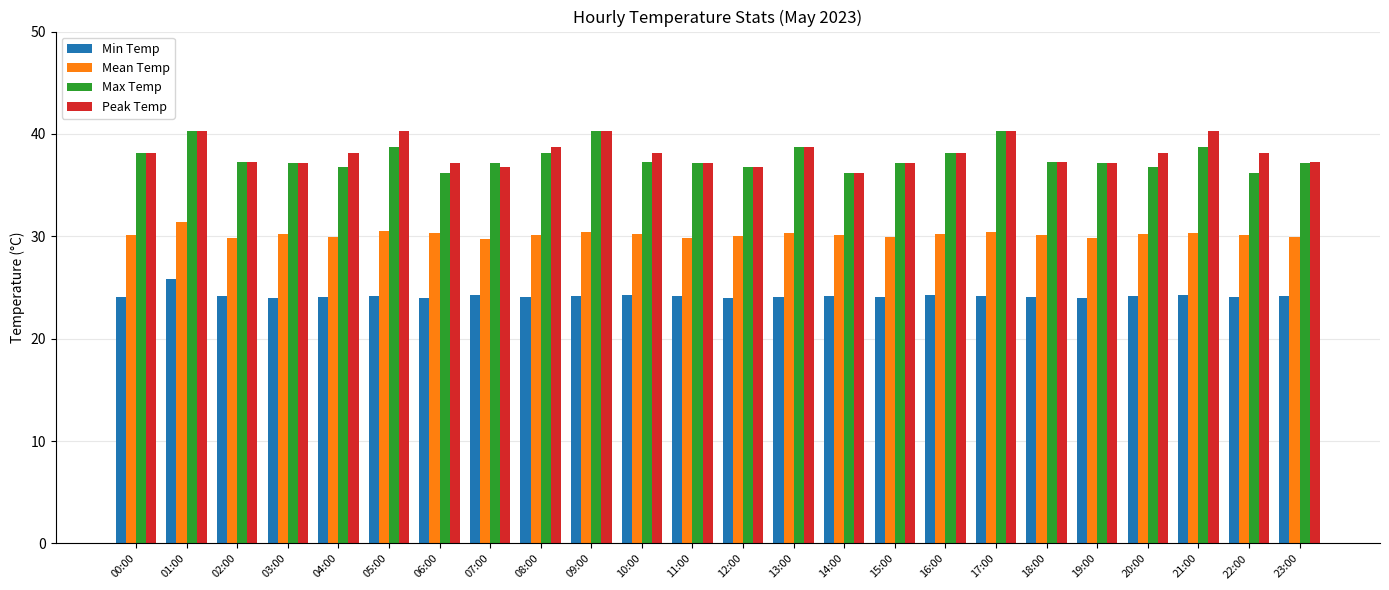

What is the spread (max minus min) of values at 07:00?

12.9